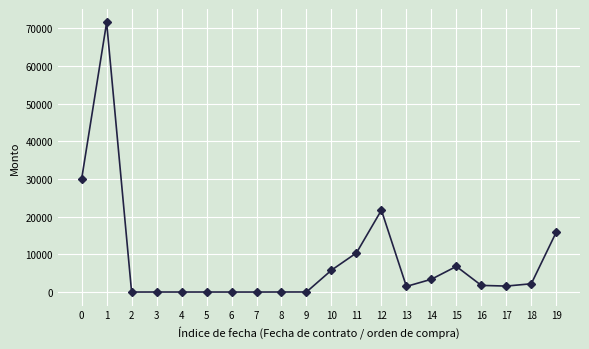

The value at 1 is 71500.0. True or false?

True